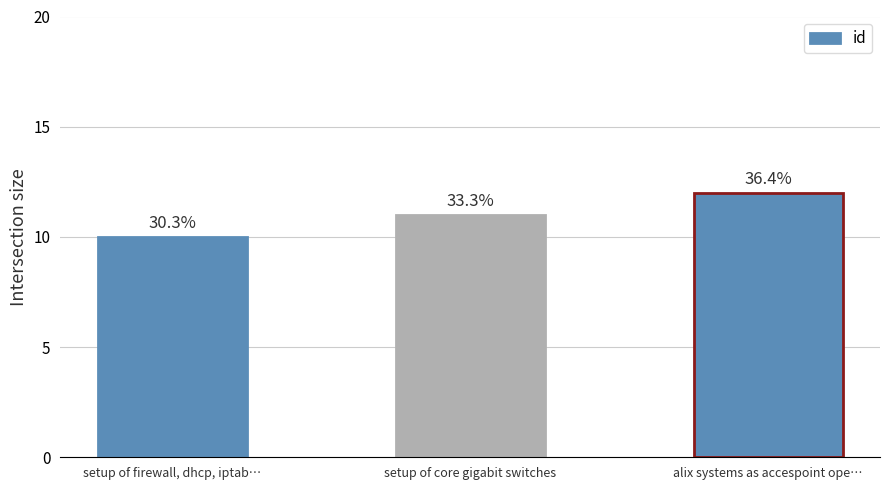

What is the label of the 2nd bar from the right?

setup of core gigabit switches